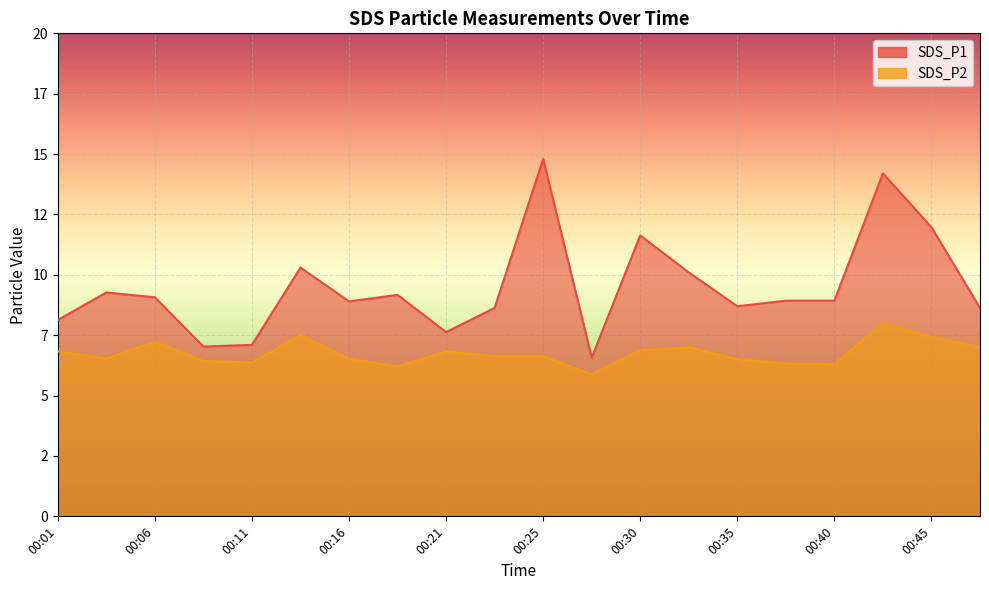

How many series are shown in this chart?

2